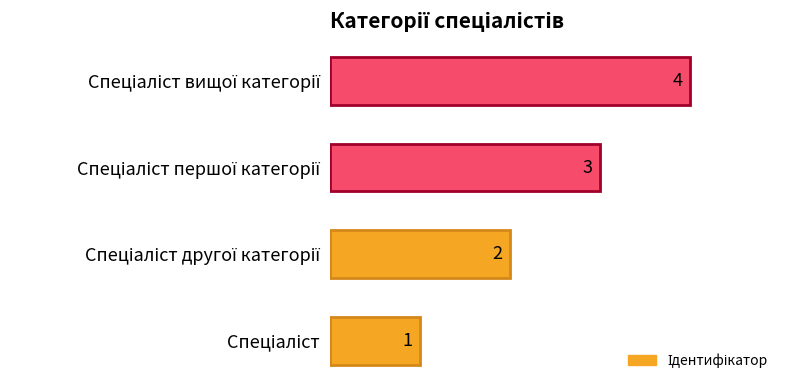

What is the greatest value displayed?

4